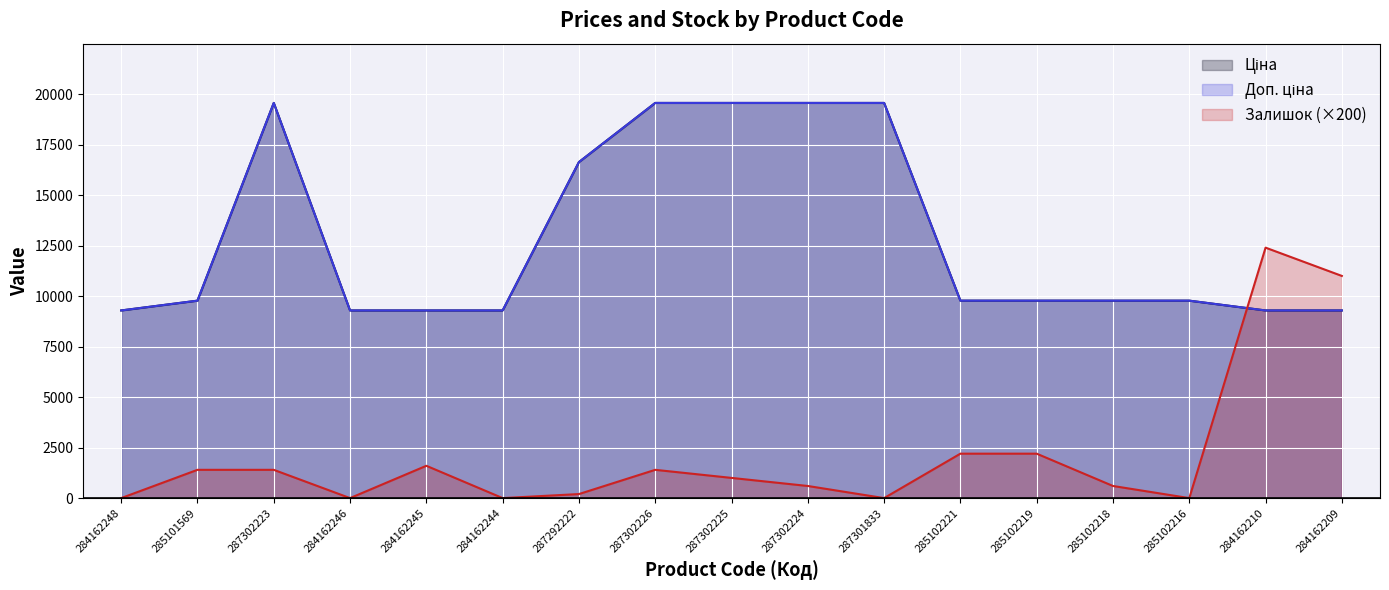

What is the difference between the maximum and second lowest values in the Залишок series?

12400.0